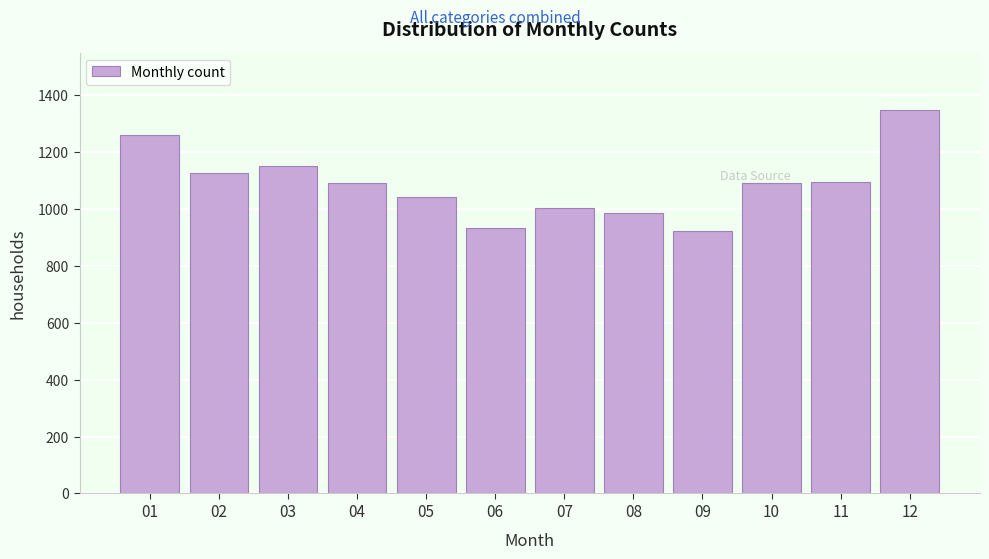

What is the smallest value displayed?

924